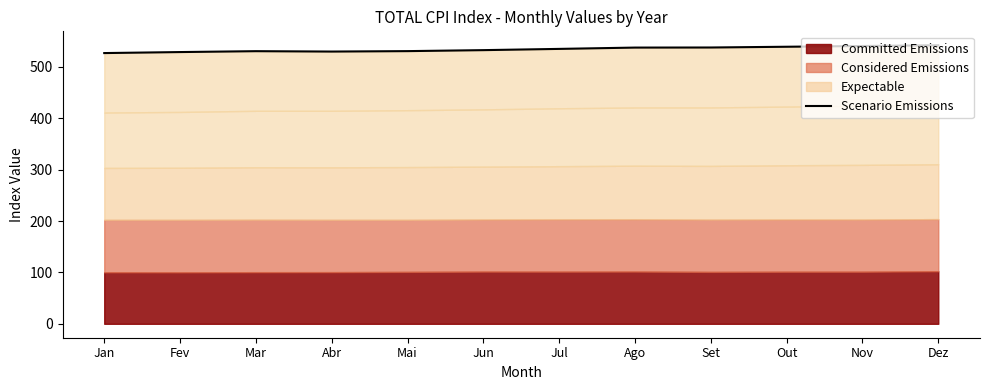

Reading left to right, transcribe all the data shown in this chart.

Jan=526.9	Fev=528.8	Mar=530.5	Abr=529.8	Mai=530.6	Jun=532.6	Jul=535.0	Ago=537.5	Set=537.7	Out=539.1	Nov=540.6	Dez=542.1